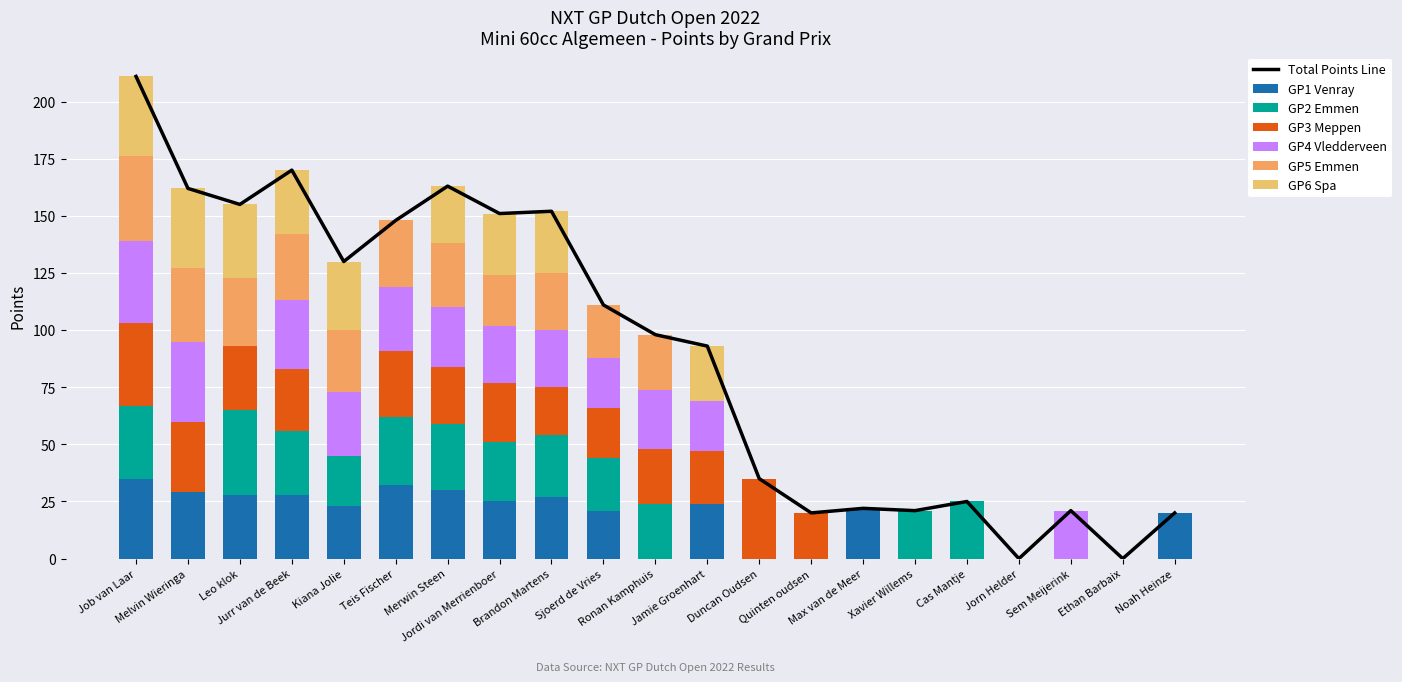

What is the label of the 14th bar from the right?

Jordi van Merrienboer